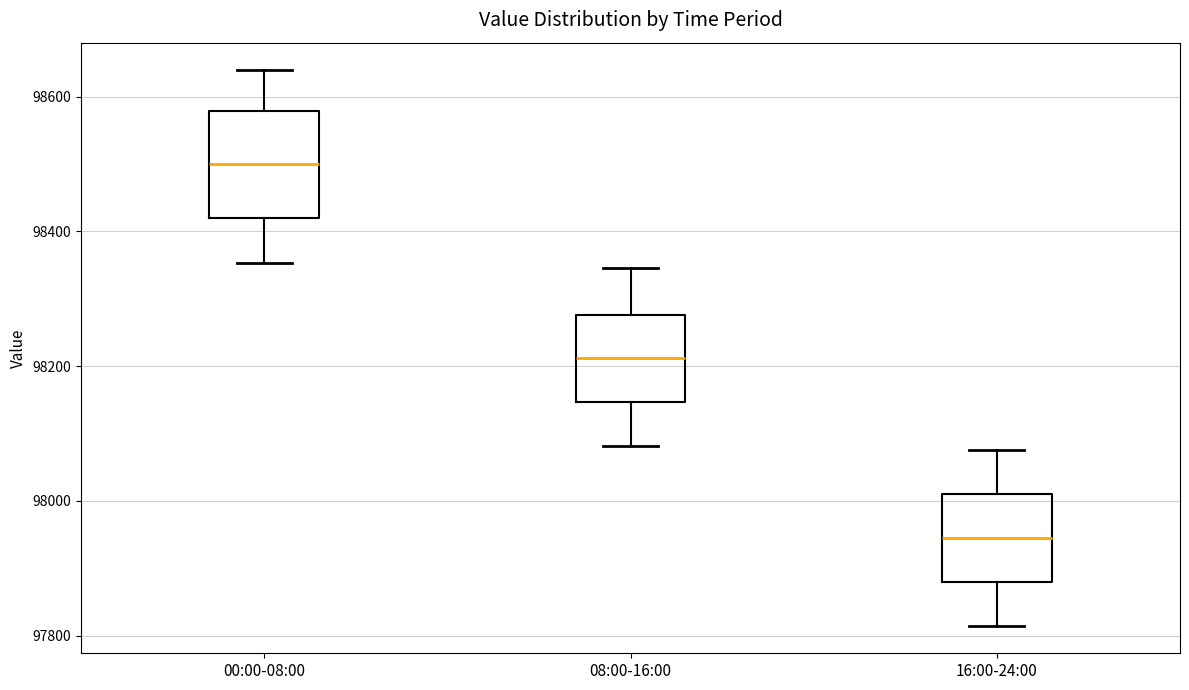

Reading left to right, read every box against the y-axis: the position of its median line, the range the box covers, and the ends of its whiskers. The values are not printed on the chart, so give them approximately, as read against the axis.

00:00-08:00: median 98500, box 98420 to 98580, whiskers 98360 to 98640
08:00-16:00: median 98220, box 98140 to 98280, whiskers 98080 to 98340
16:00-24:00: median 97940, box 97880 to 98020, whiskers 97820 to 98080